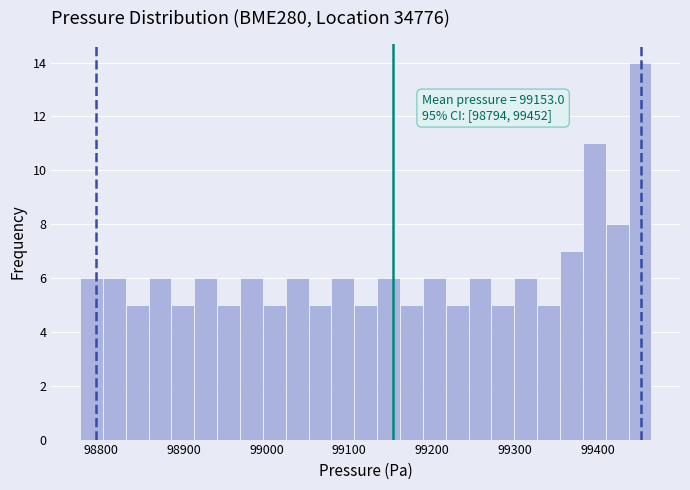

Read against the x-axis, roughly where is the centre of the tallest bar?

99450